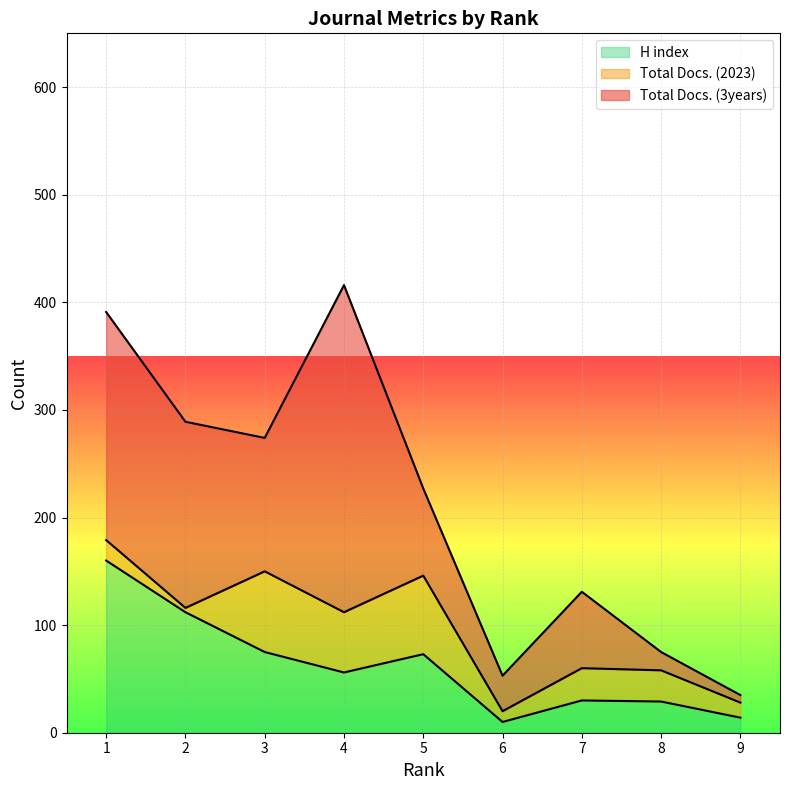

What is the value of the Total Docs. (2023) point at the 9th from the left?

14